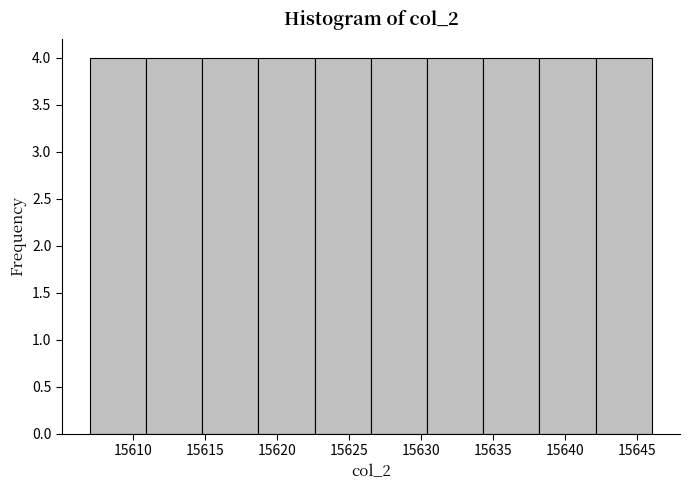

Reading left to right, transcribe this chart: for each bar, give the range it covers on the x-axis and its height. Neither the bar edges nor the heights are printed on the chart, so give them approximately, as read against the axes.

15607.0 to 15610.9: 4
15610.9 to 15614.8: 4
15614.8 to 15618.7: 4
15618.7 to 15622.6: 4
15622.6 to 15626.5: 4
15626.5 to 15630.4: 4
15630.4 to 15634.3: 4
15634.3 to 15638.2: 4
15638.2 to 15642.1: 4
15642.1 to 15646.0: 4